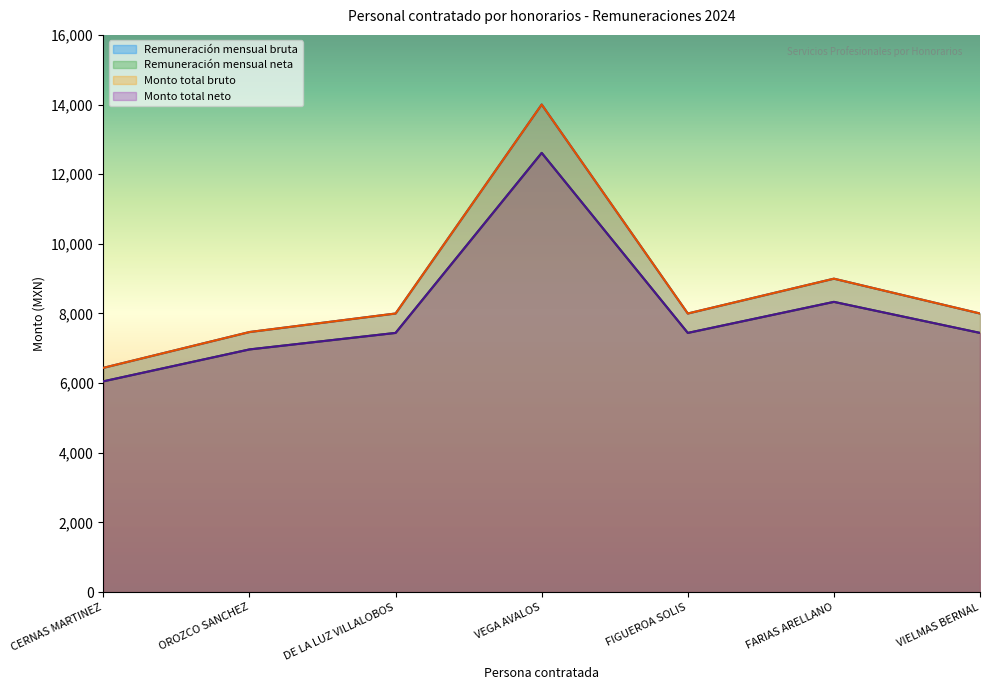

What is the difference between the maximum and minimum values in the Remuneración mensual neta series?

6559.2